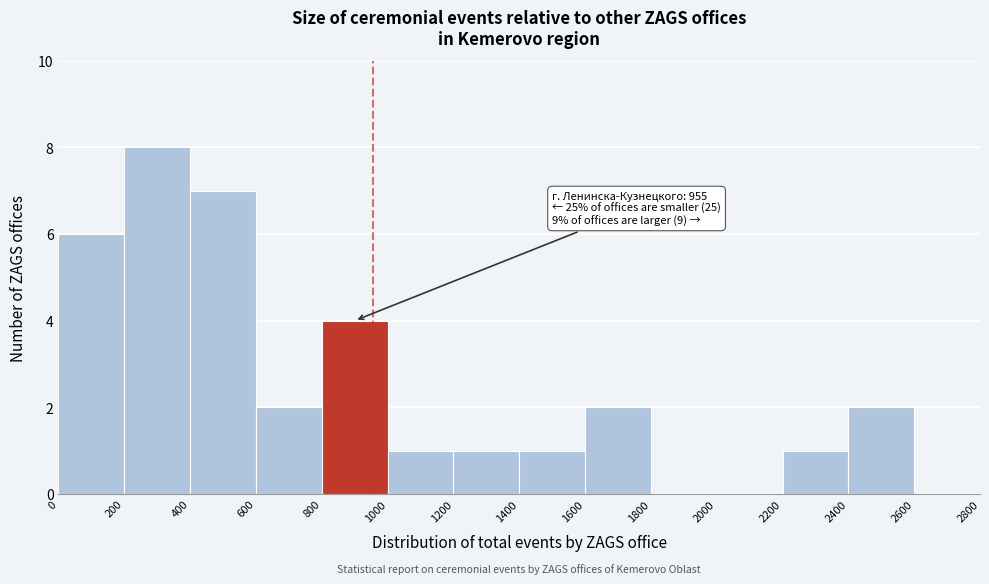

Which range on the x-axis has the tallest bar?

200 to 400